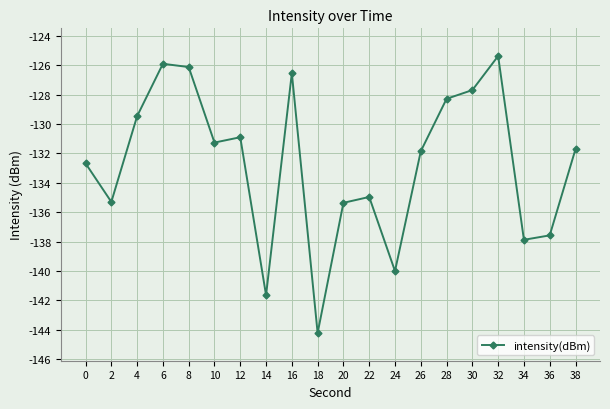

How many data points are less than -131?

12